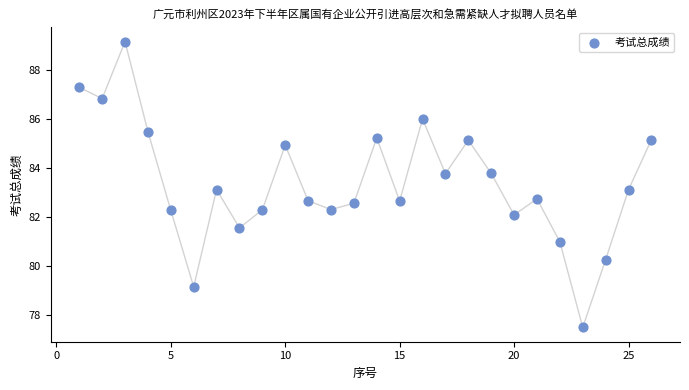

What is the range of Y values (max minus min)?

11.7